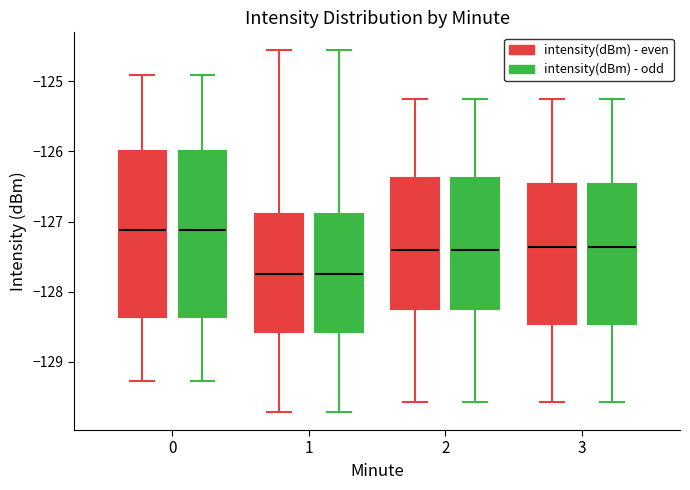

Where does the upper whisker of the box for 2 (intensity(dBm) - even) end on the y-axis? The values are not printed on the chart, so give them approximately, as read against the axis.

-125.2